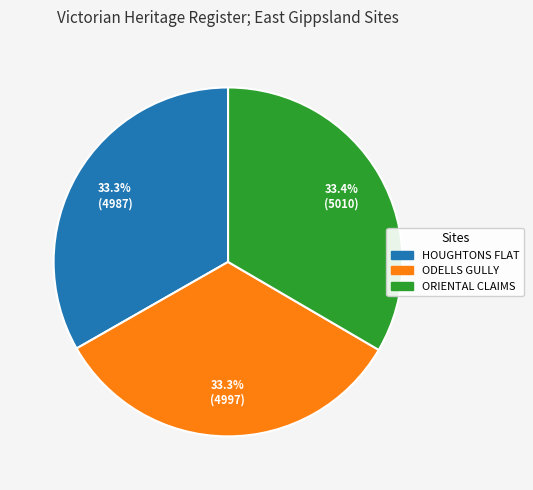

Count the number of slices in the pie.

3